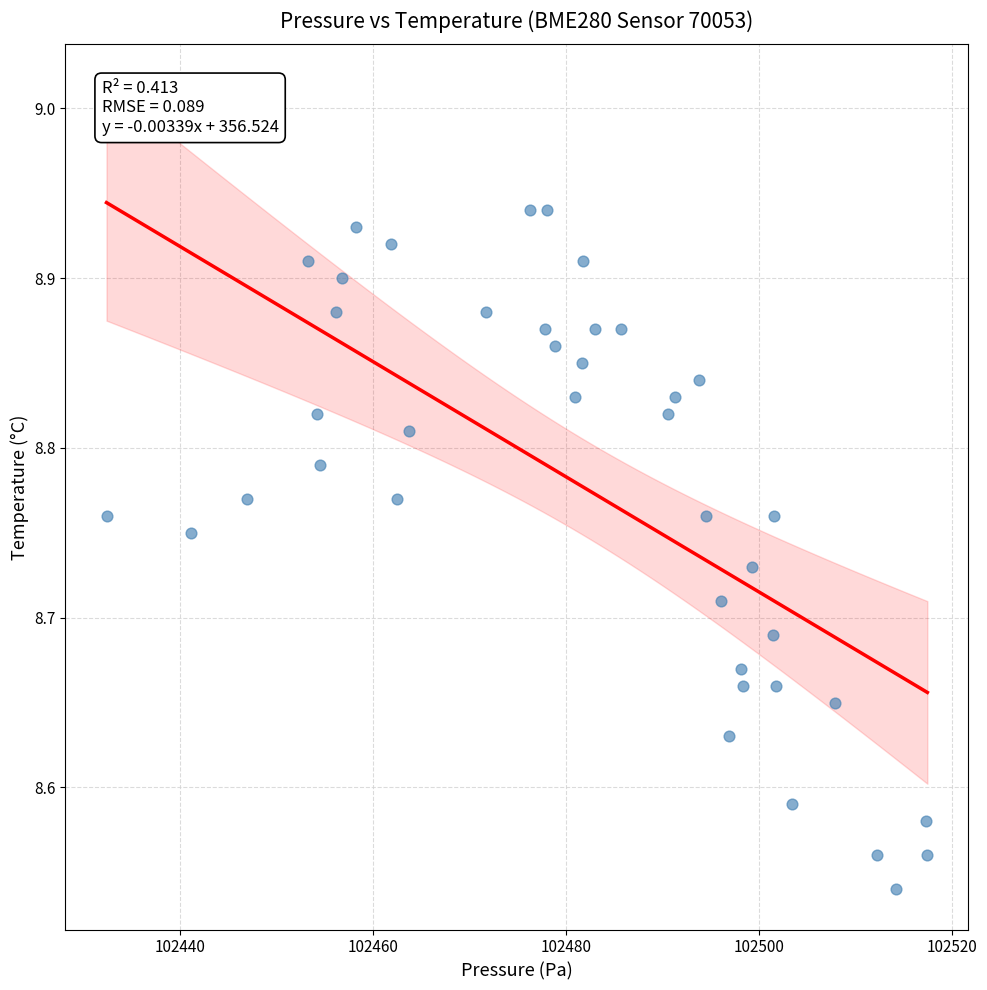

What is the range of Y values (max minus min)?

0.4